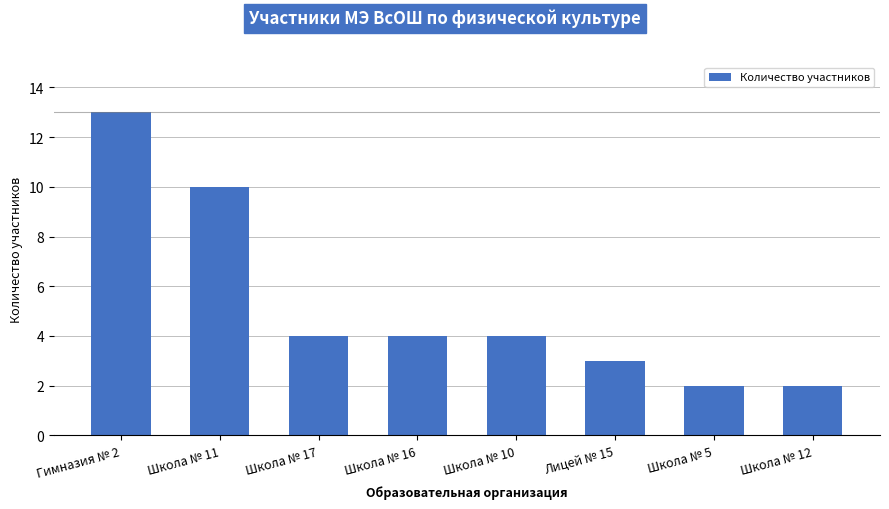

What is the difference between the maximum and minimum values?

11